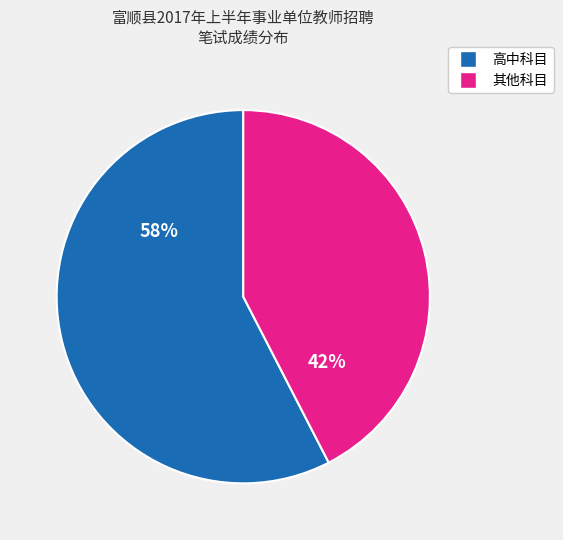

Is there a majority slice in this chart?

Yes